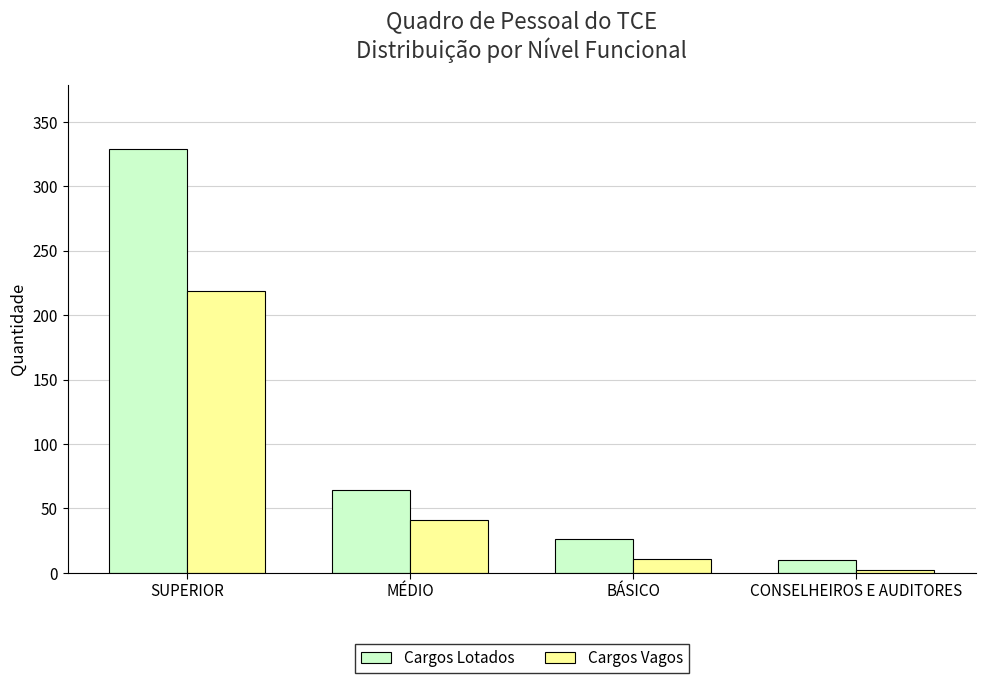

At which category is the sum across all series the highest?

SUPERIOR